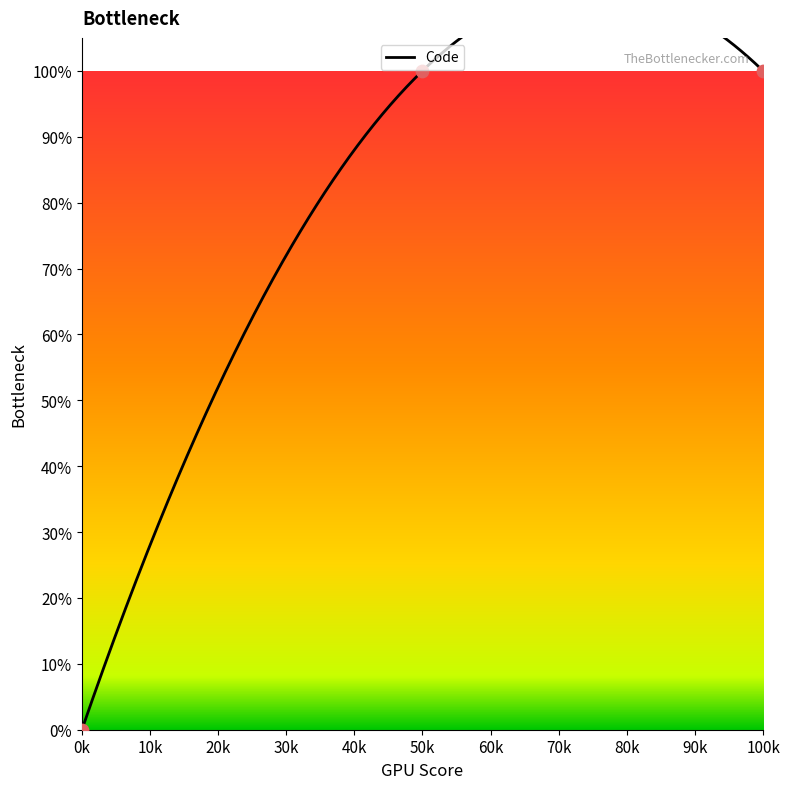

Which has a higher value, 0 or 1?

1